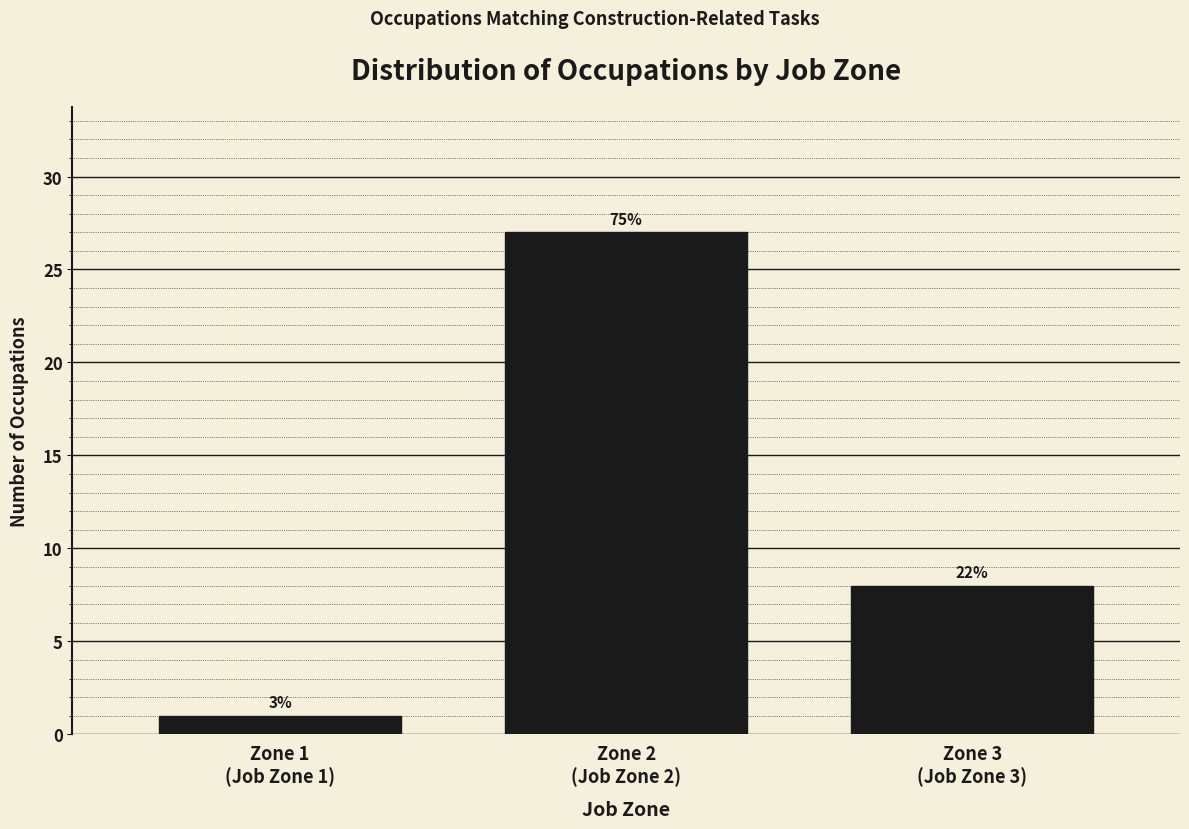

Are the bars horizontal?

No